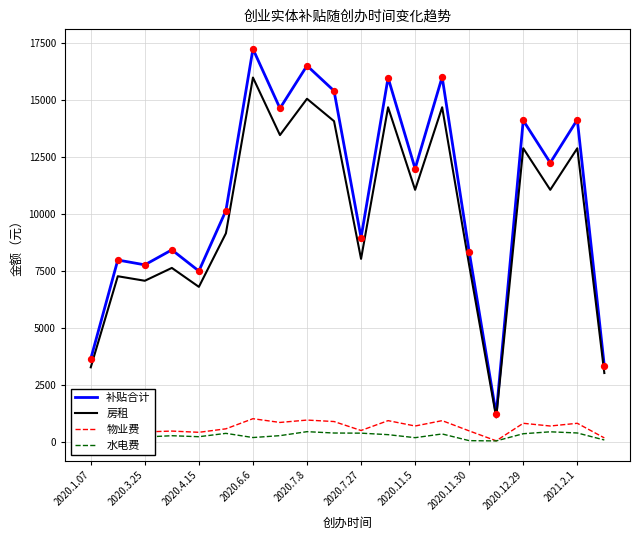

What are all the series names shown in the legend?

补贴合计, 房租, 物业费, 水电费